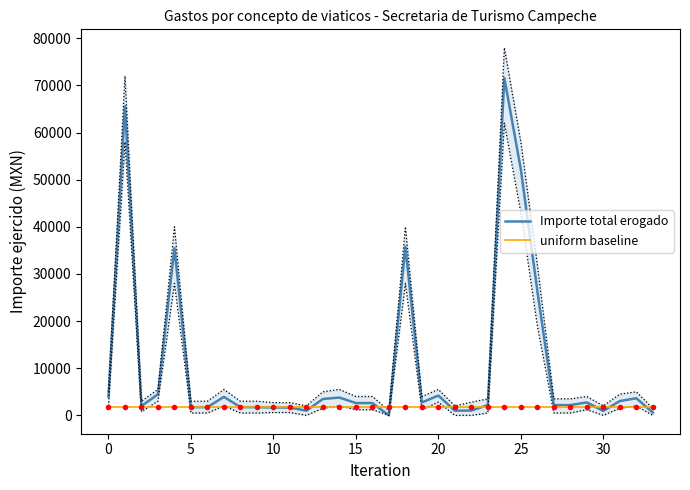

How many categories are shown in the chart?

34